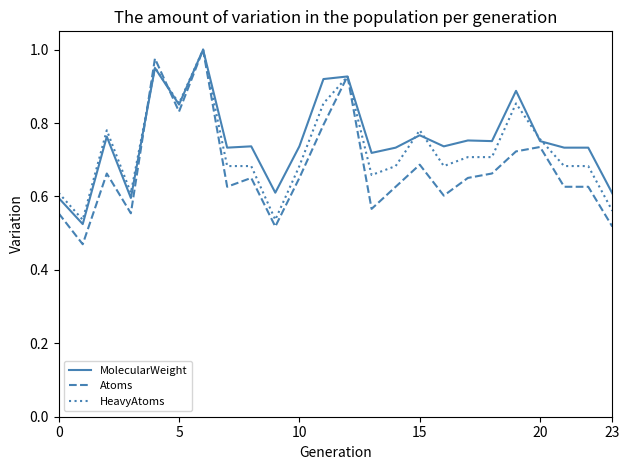

Which series has the widest spread of values?

Atoms